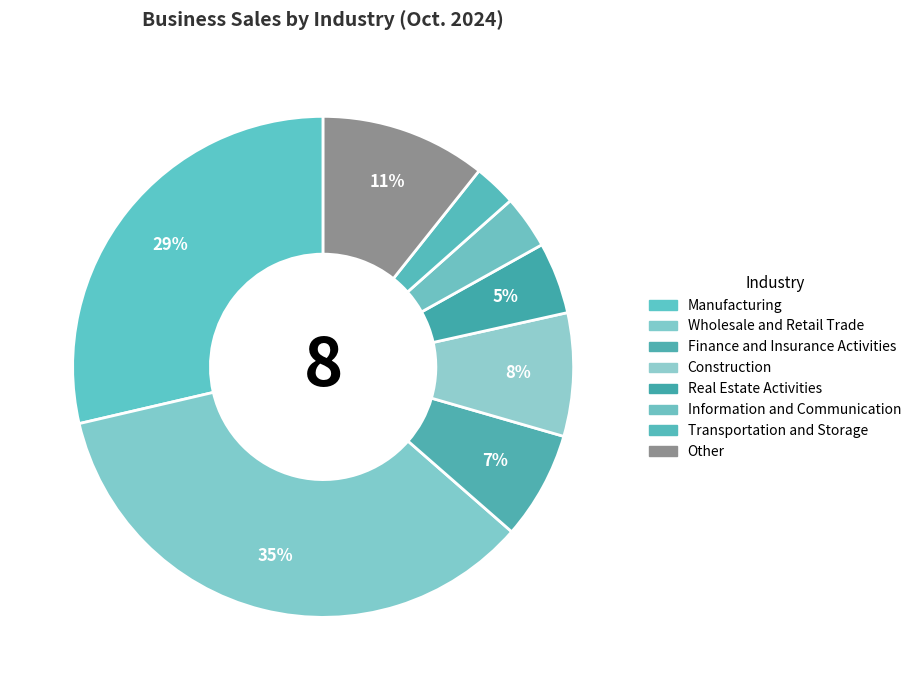

How many segments does this pie chart have?

8